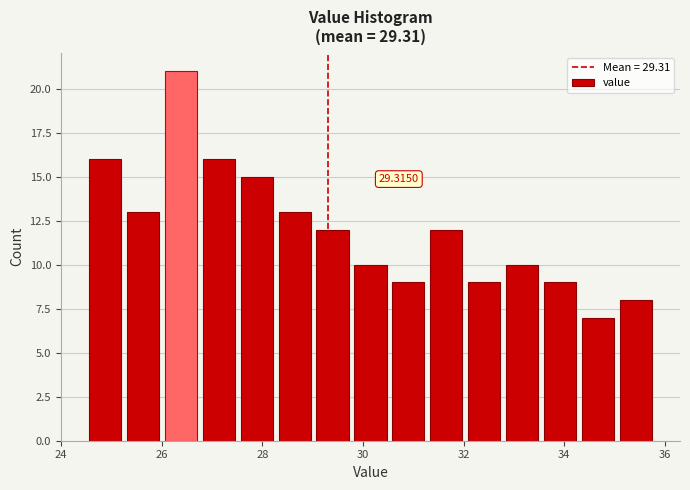

Read against the x-axis, roughly where is the centre of the tallest bar?

26.4